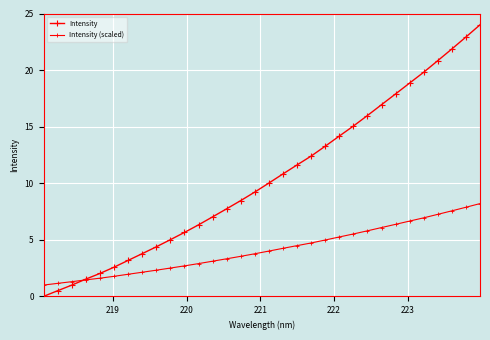

How many data points in Intensity are less than 10?

16